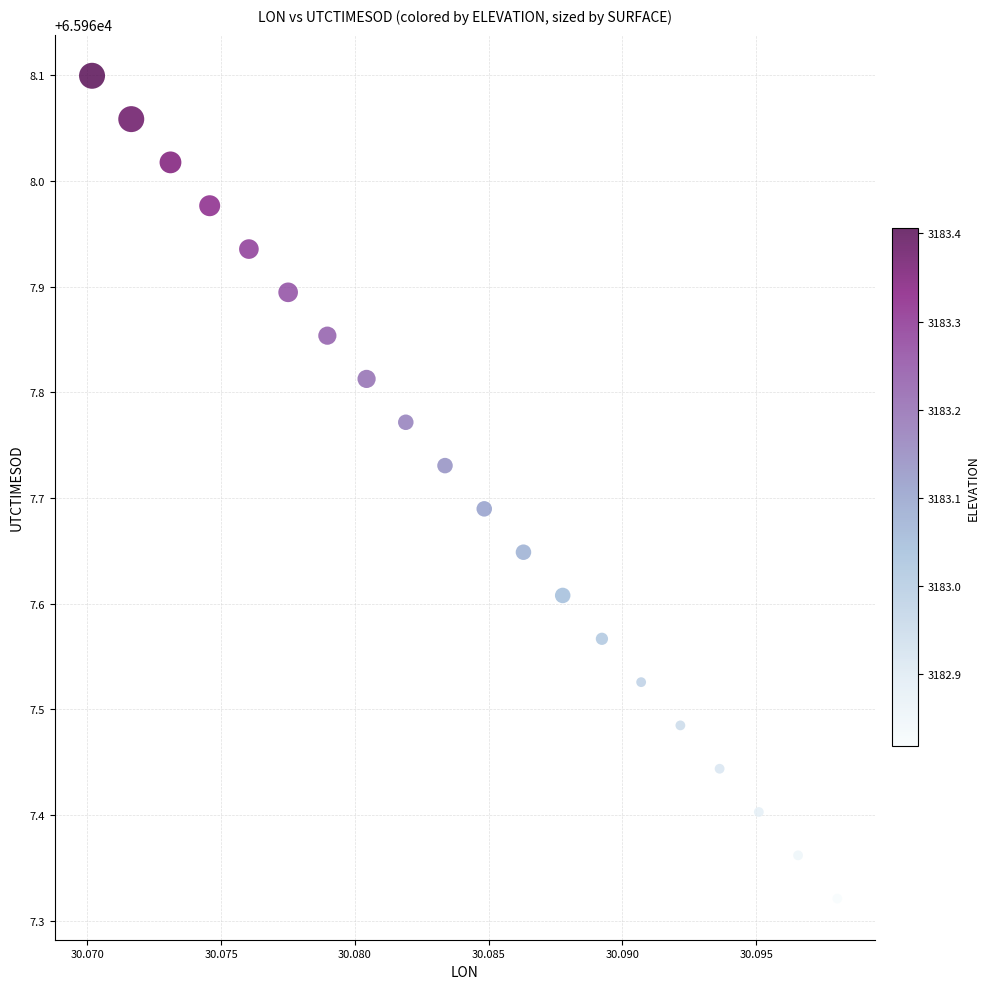

What is the range of Y values (max minus min)?

0.8